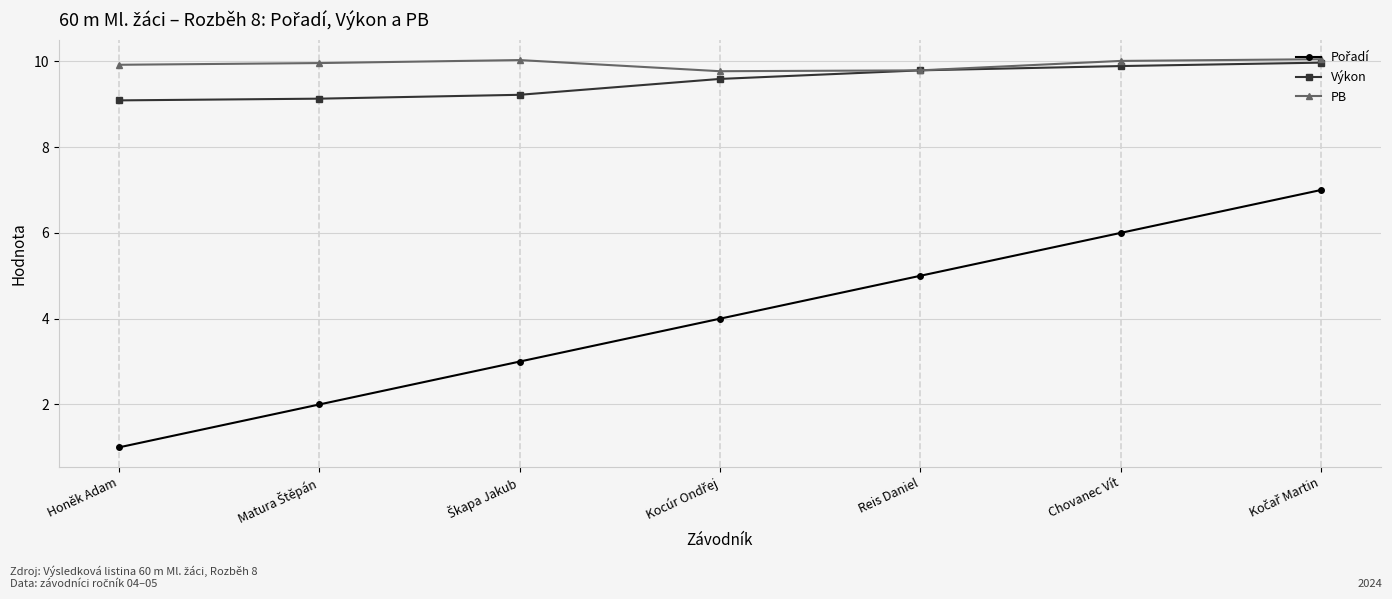

What is the value of the Výkon point at the 6th from the left?

9.9